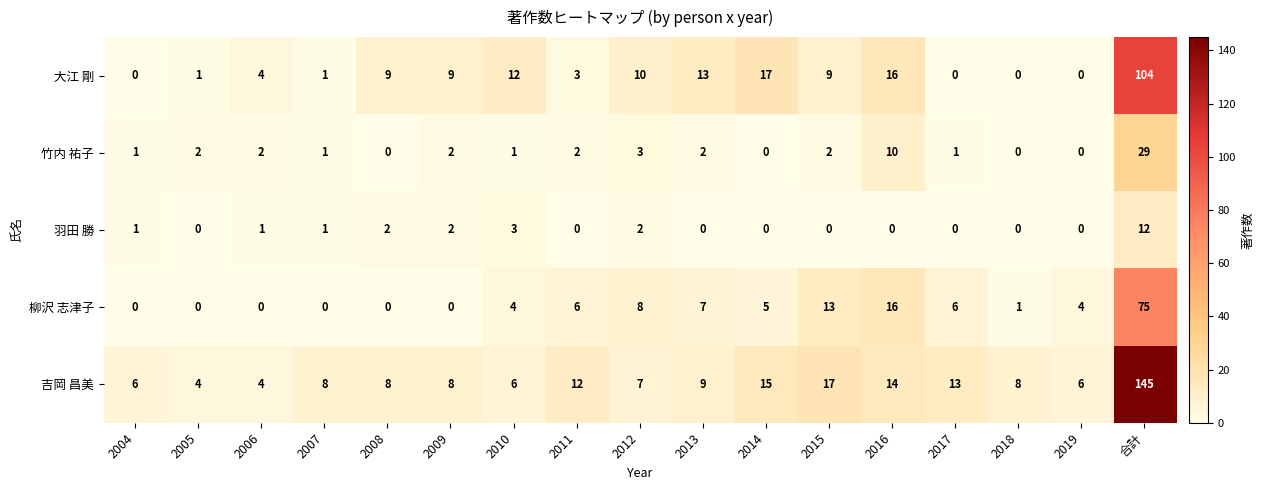

What is the sum of all 大江 剛 values?

208